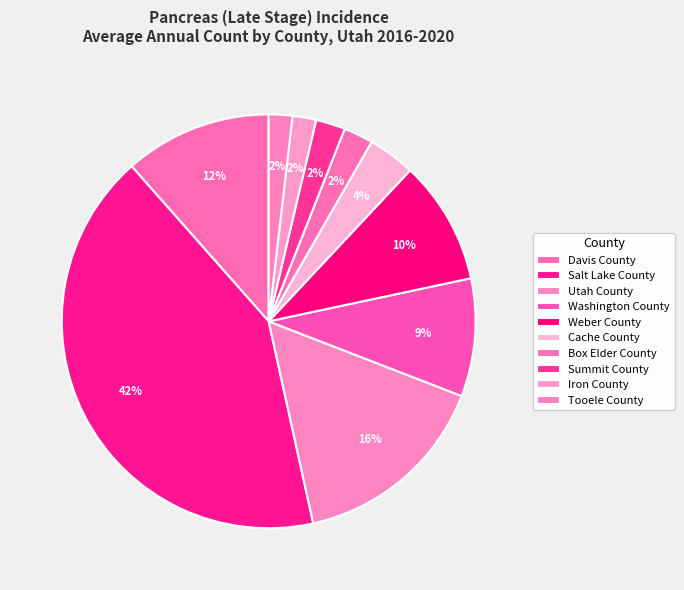

What is the total percentage of Iron County and Washington County?

11.1%